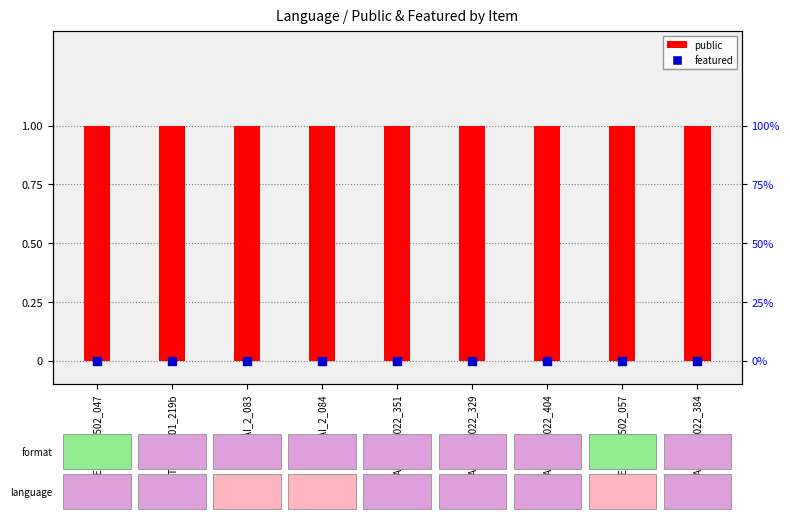

Which series reaches the maximum Y coordinate?

public